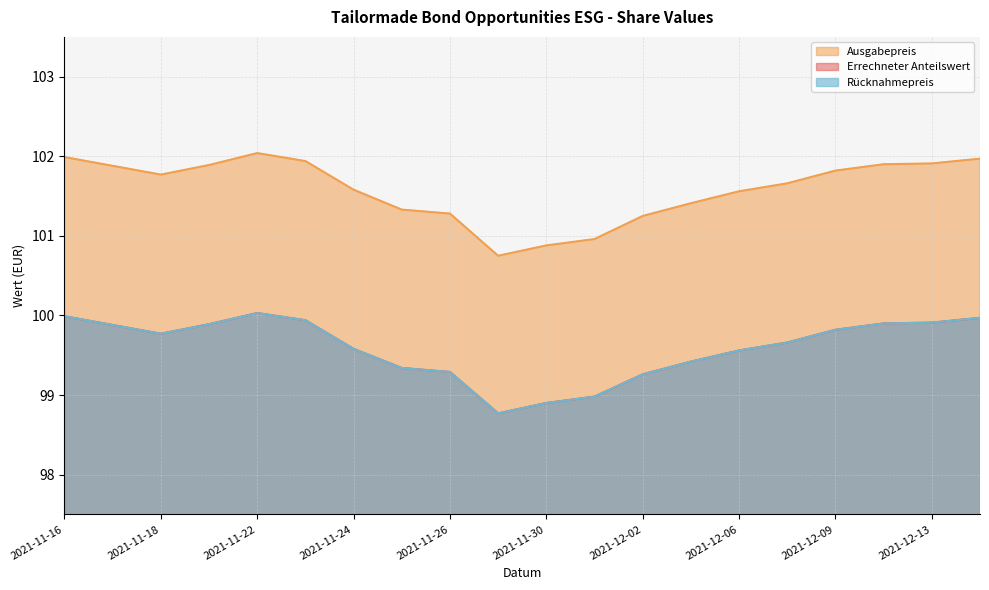

How many values in the Rücknahmepreis series exceed 99?

17